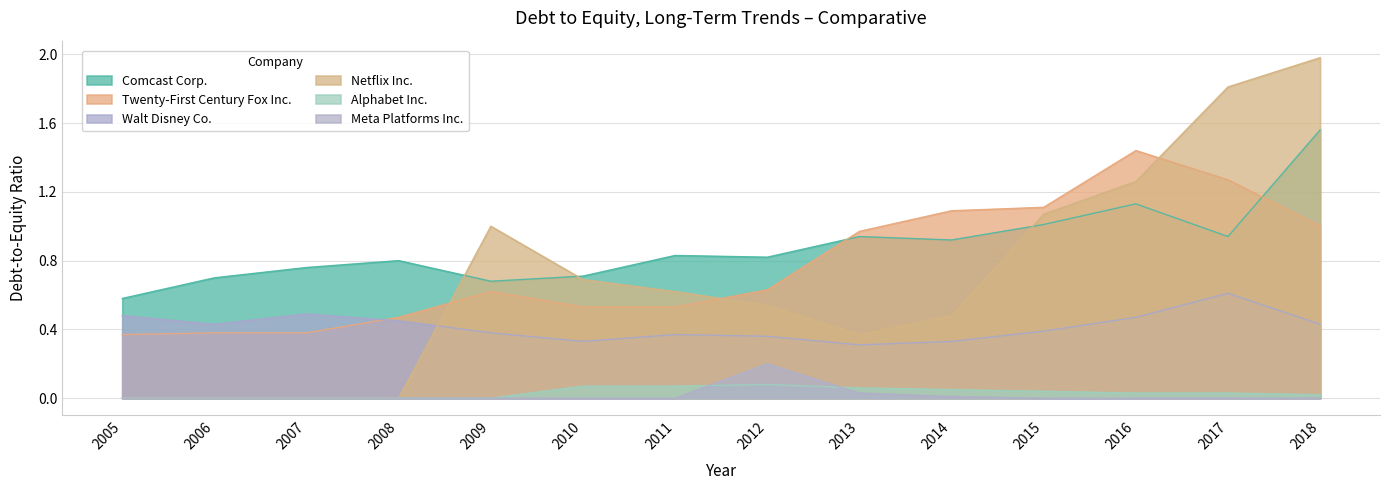

Reading left to right, extract all data points from this chart.

Comcast Corp.: 0.6	0.7	0.8	0.8	0.7	0.7	0.8	0.8	0.9	0.9	1.0	1.1	0.9	1.6
Twenty-First Century Fox Inc.: 0.4	0.4	0.4	0.5	0.6	0.5	0.5	0.6	1.0	1.1	1.1	1.4	1.3	1.0
Walt Disney Co.: 0.5	0.4	0.5	0.5	0.4	0.3	0.4	0.4	0.3	0.3	0.4	0.5	0.6	0.4
Netflix Inc.: 0.0	0.0	0.0	0.0	1.0	0.7	0.6	0.5	0.4	0.5	1.1	1.3	1.8	2.0
Alphabet Inc.: 0.0	0.0	0.0	0.0	0.0	0.1	0.1	0.1	0.1	0.1	0.0	0.0	0.0	0.0
Meta Platforms Inc.: 0.0	0.0	0.0	0.0	0.0	0.0	0.0	0.2	0.0	0.0	0.0	0.0	0.0	0.0